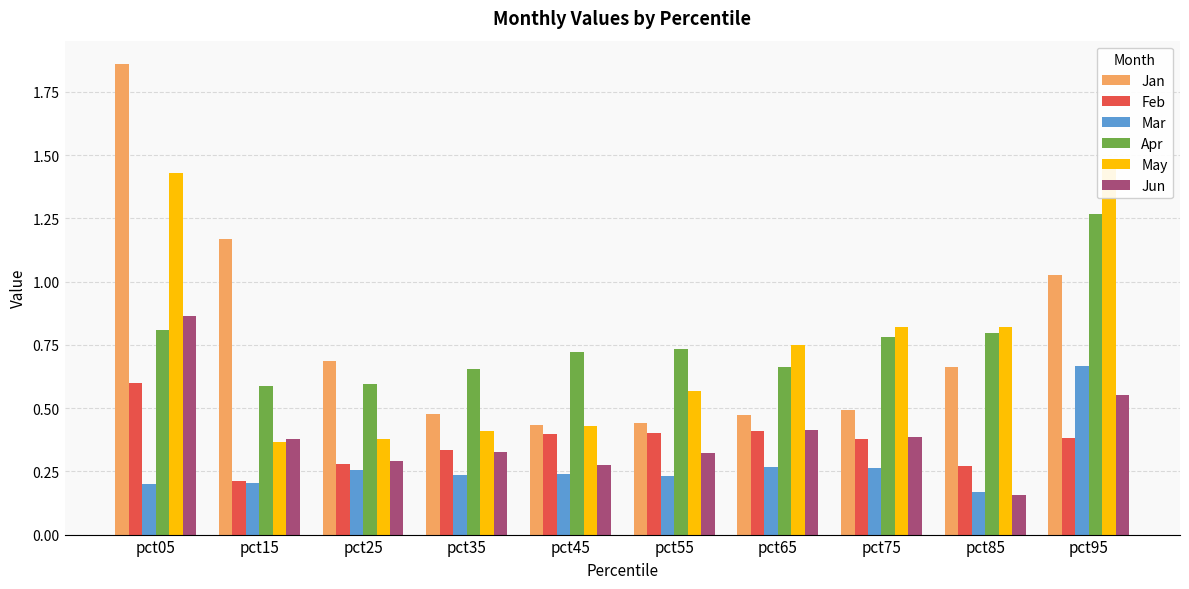

True or false: Jan has a value of 1.0 at pct95.

True